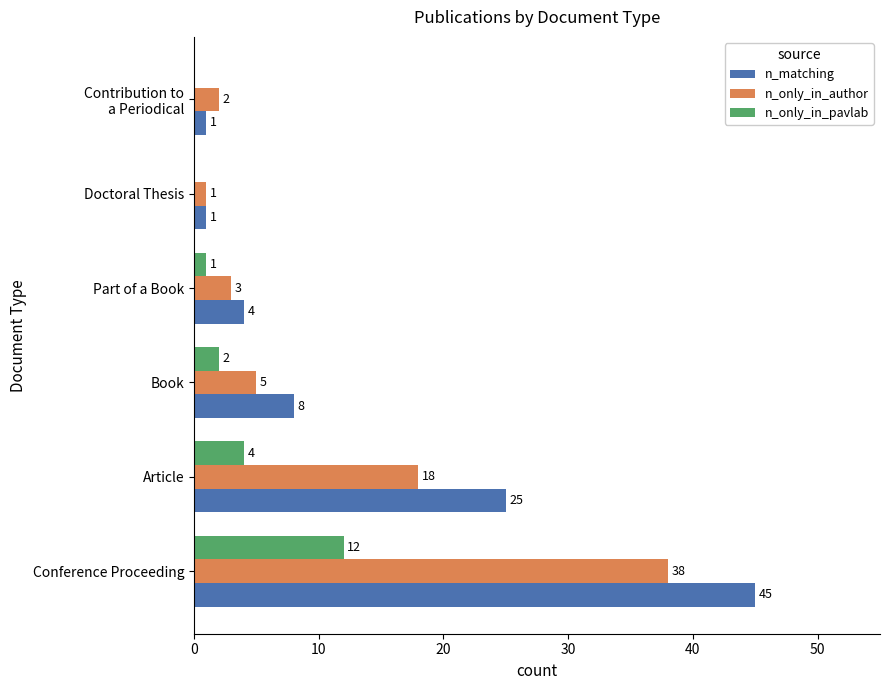

Which series has the widest spread of values?

n_matching